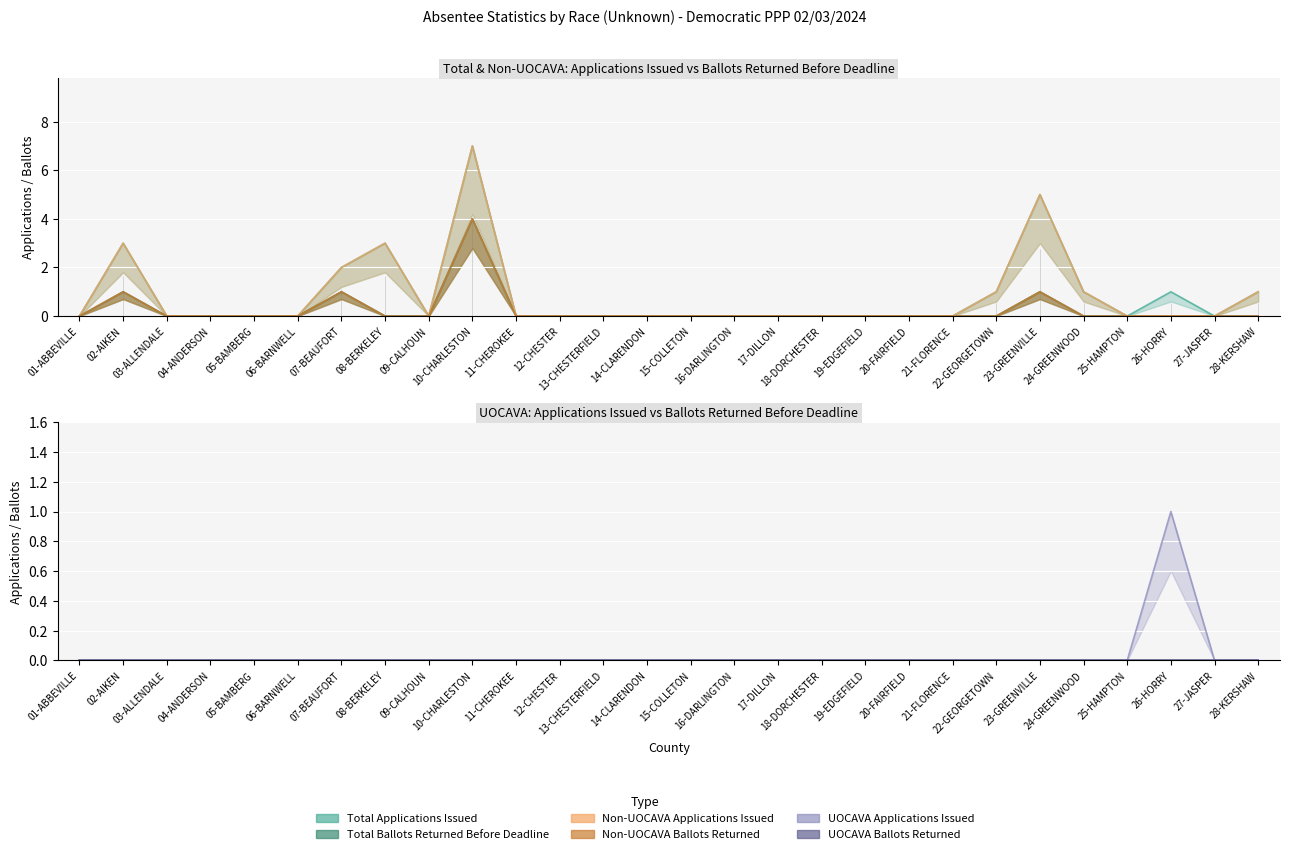

True or false: UOCAVA Applications Issued and Non-UOCAVA Ballots Returned Before Deadline intersect in this chart.

False